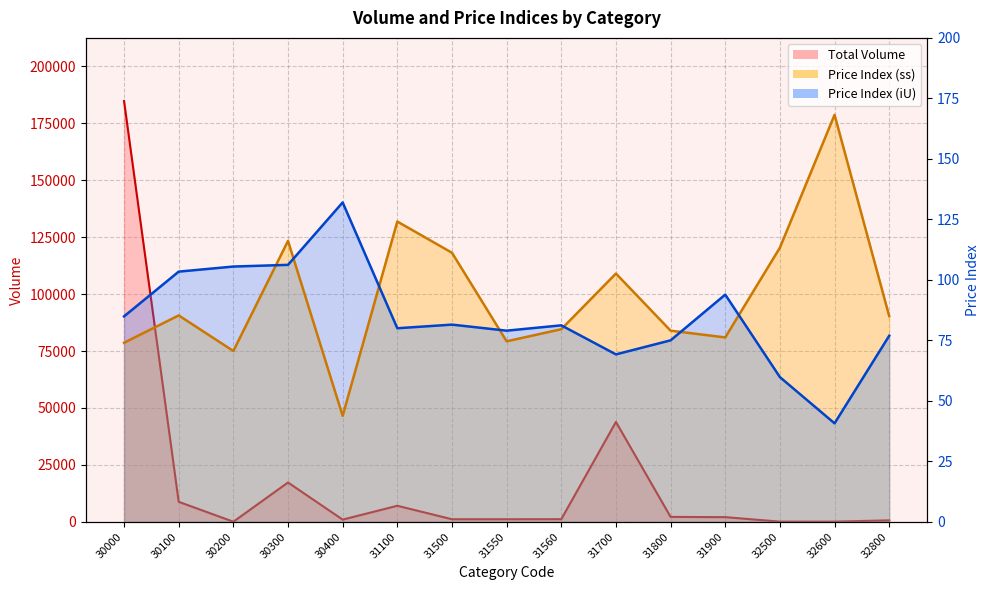

Reading right to left, extract all data points from this chart.

Total Volume: 652.0	74.0	85.0	2051.0	2159.0	43855.0	1160.0	1132.0	1133.0	7046.0	966.0	17268.0	48.0	8785.0	184764.0
Price Index (ss): 85.0	168.2	113.3	76.2	79.0	102.6	79.6	74.6	111.2	124.1	43.8	116.1	70.6	85.3	74.0
Price Index (iU): 76.9	40.7	59.8	93.9	75.0	69.2	81.2	79.0	81.5	80.0	132.0	106.2	105.5	103.4	84.9